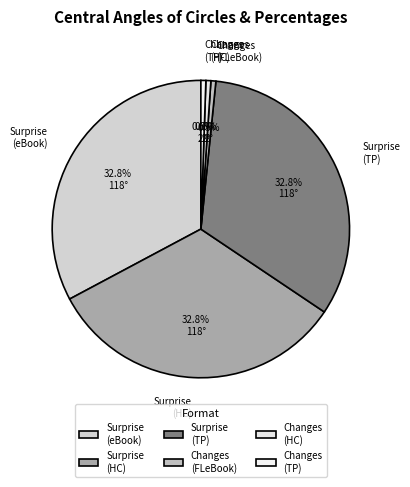

Is there a majority slice in this chart?

No